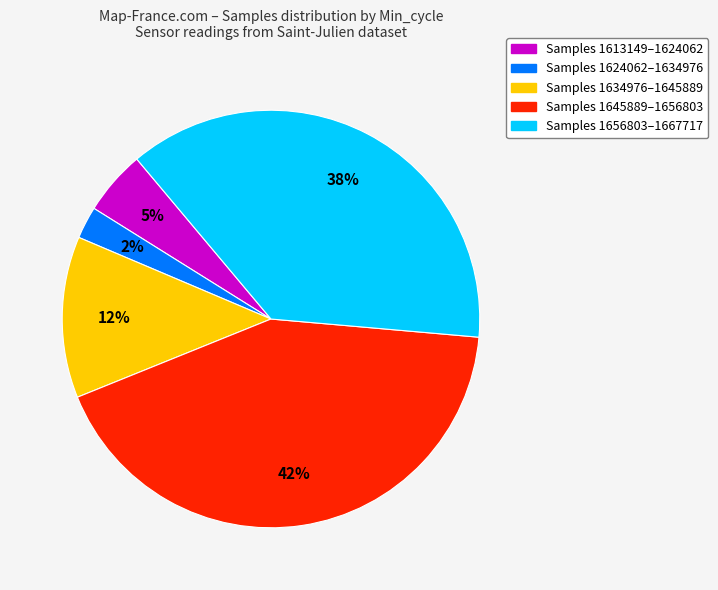

Does Samples 1624062–1634976 account for over 50% of the chart?

No